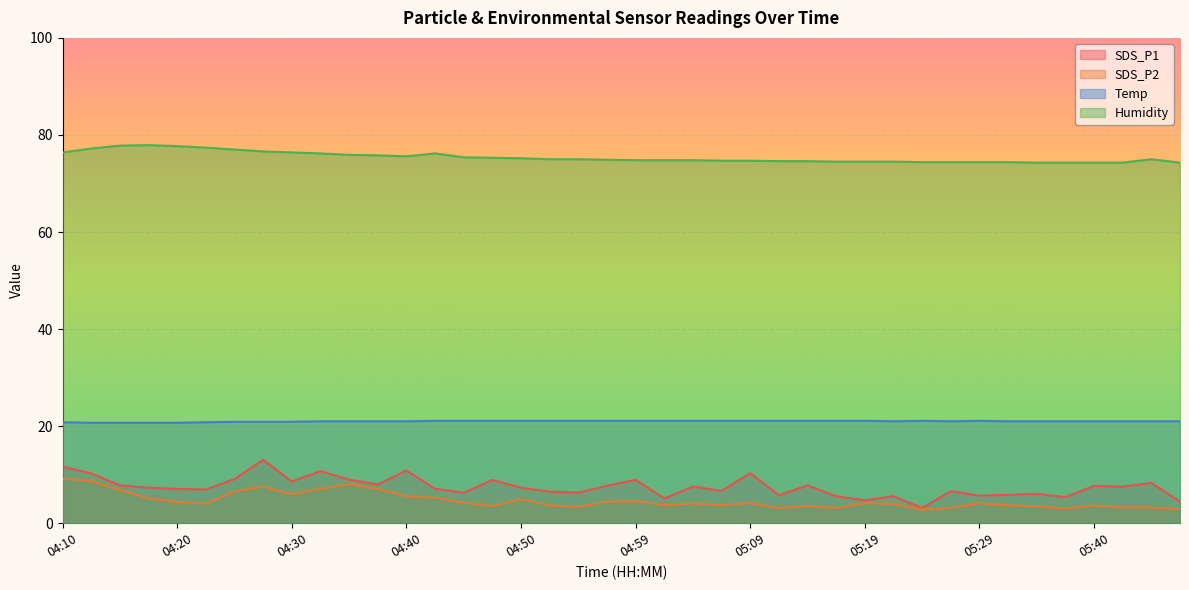

What value does the Humidity series have at 04:47?

75.3